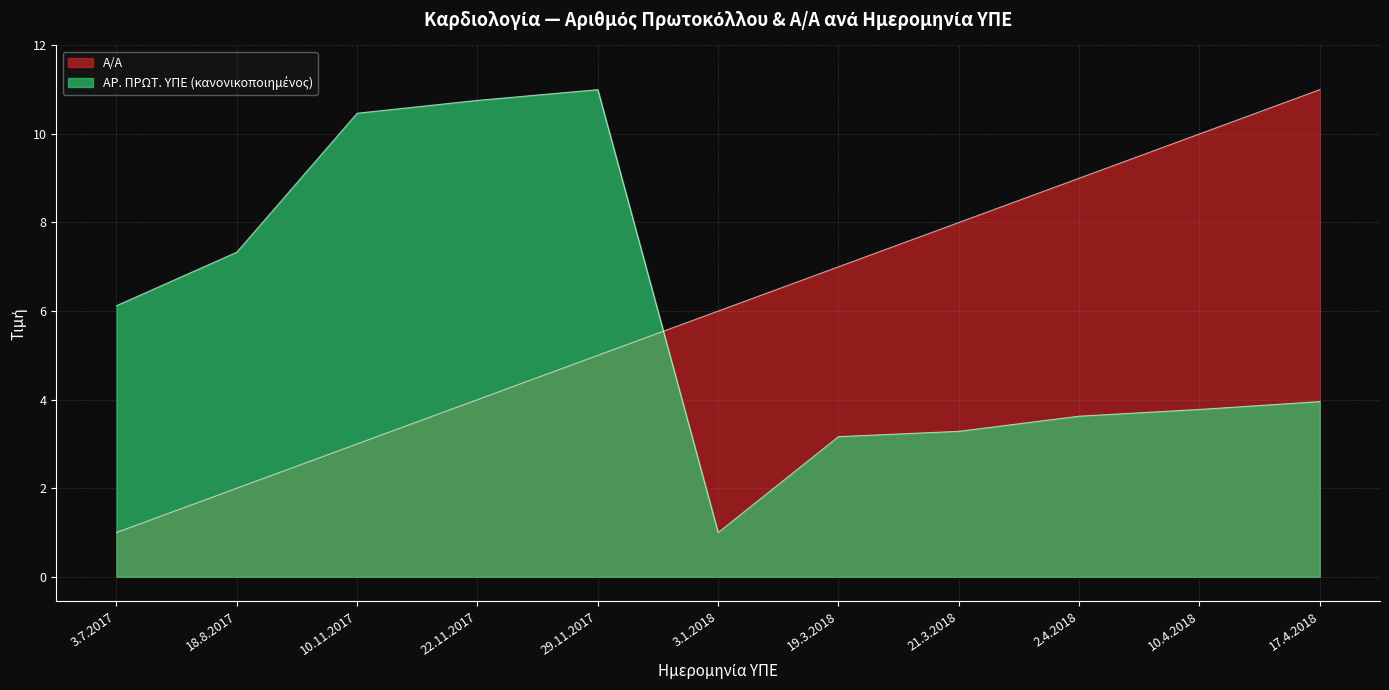

At 21.3.2018, list the series in order from smallest to largest.

ΑΡ. ΠΡΩΤ. ΥΠΕ, Α/Α